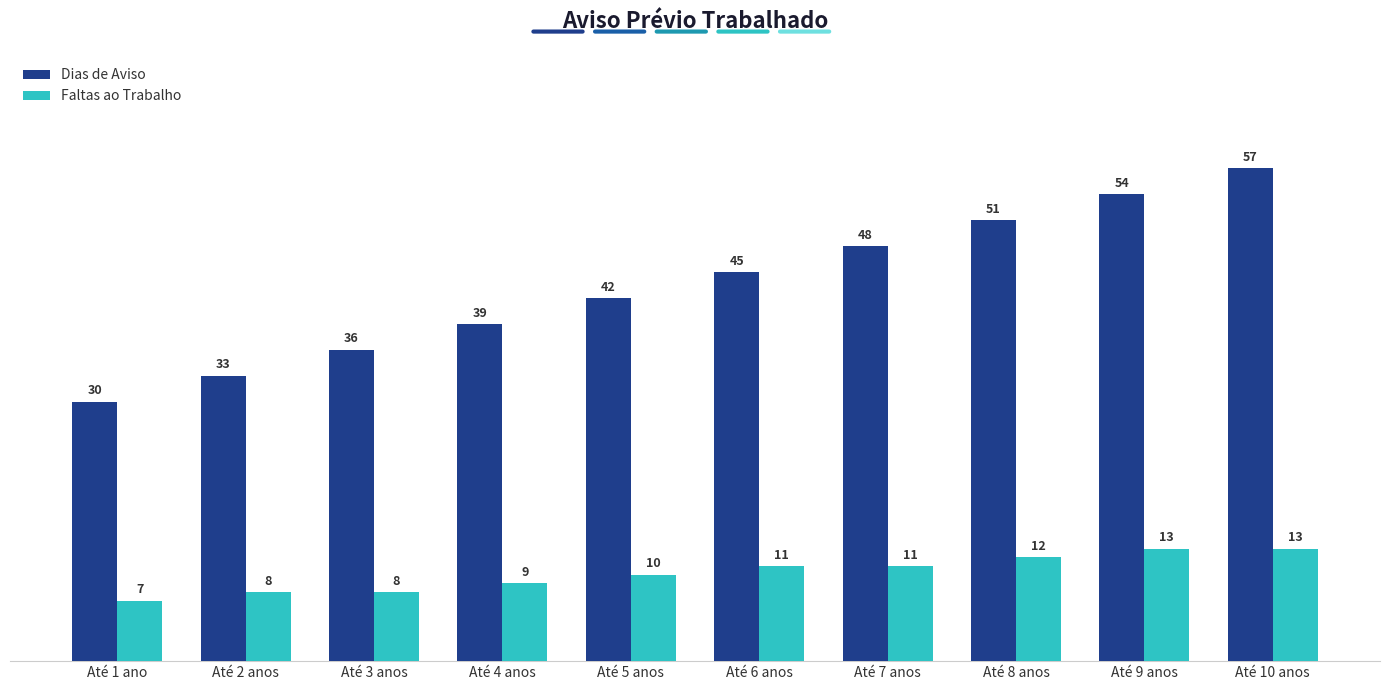

Count the Dias de Aviso values in the range 36 to 51.

6